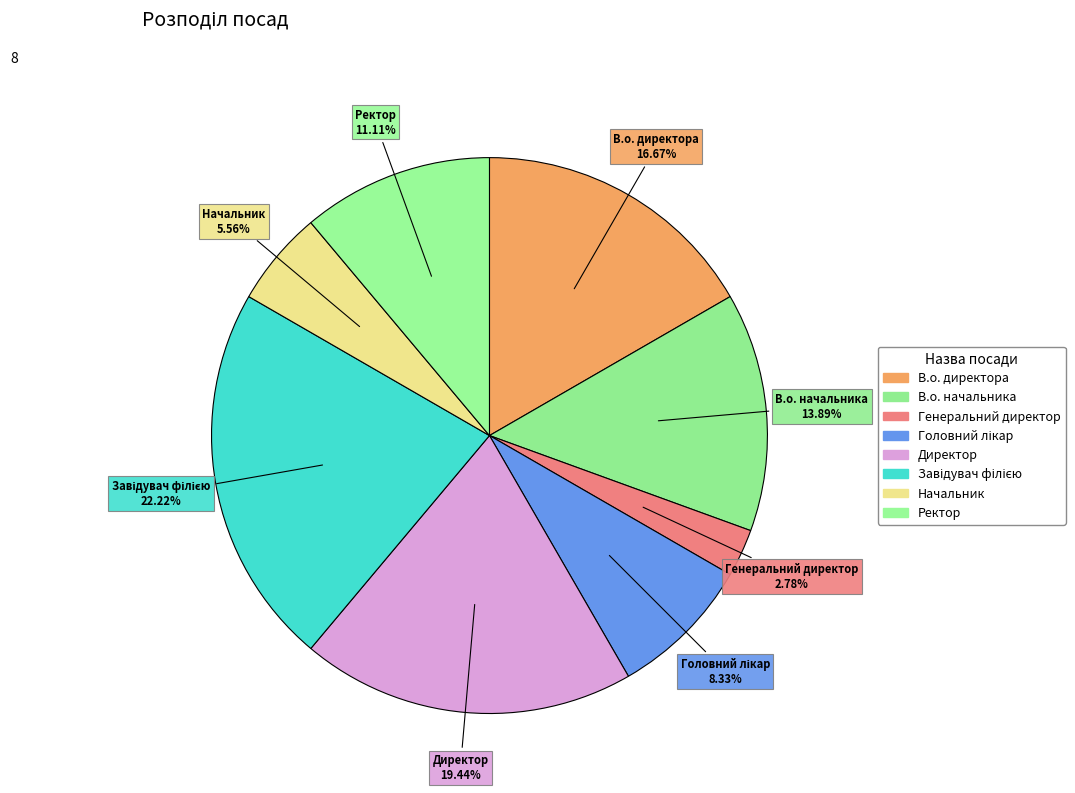

Does any single category account for the majority?

No